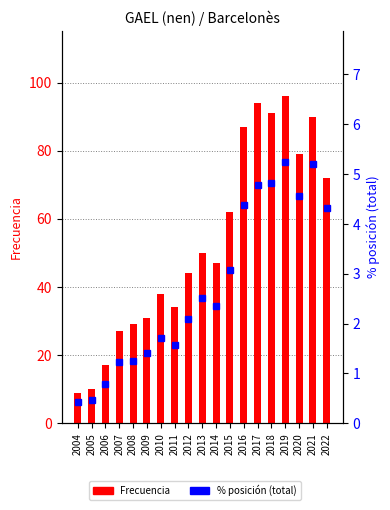

What is the approximate value of Frecuencia at 2010?

38.0